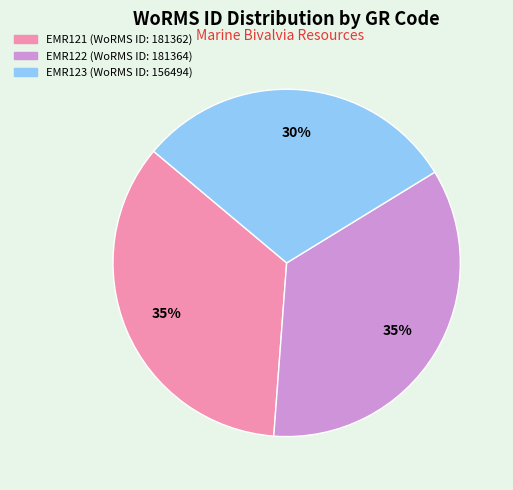

Count the number of slices in the pie.

3